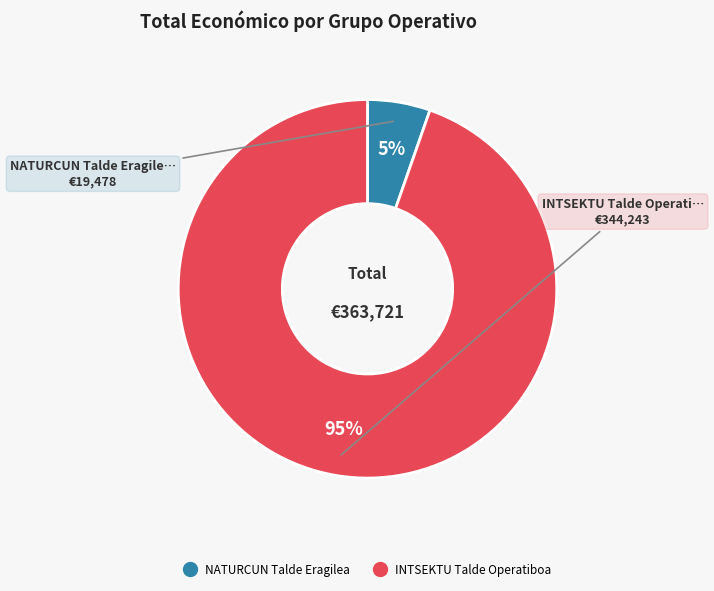

How many segments does this pie chart have?

2